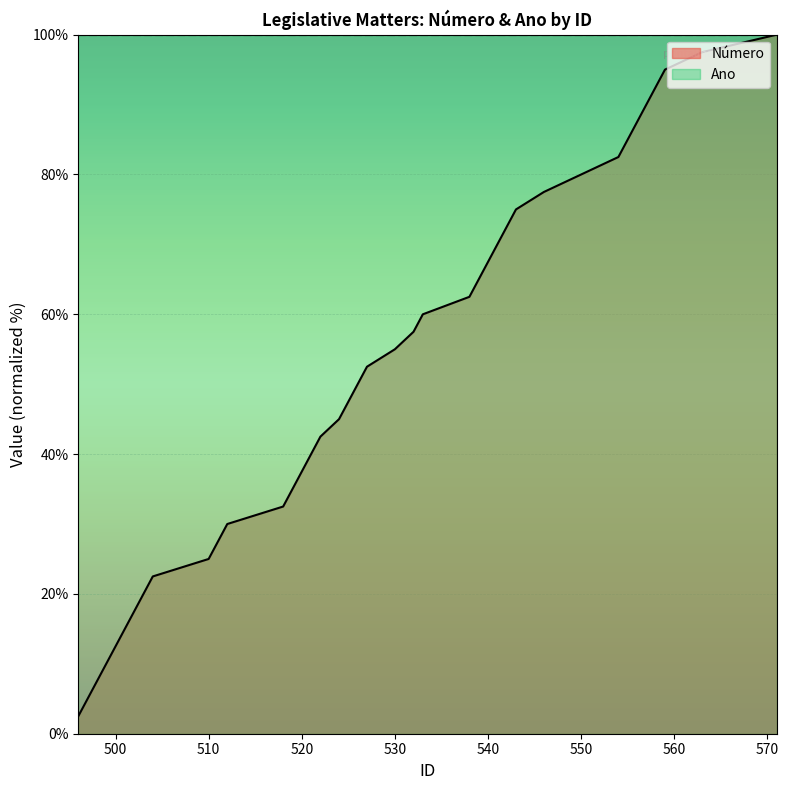

Is it true that the value at 499 is 17.1?

False